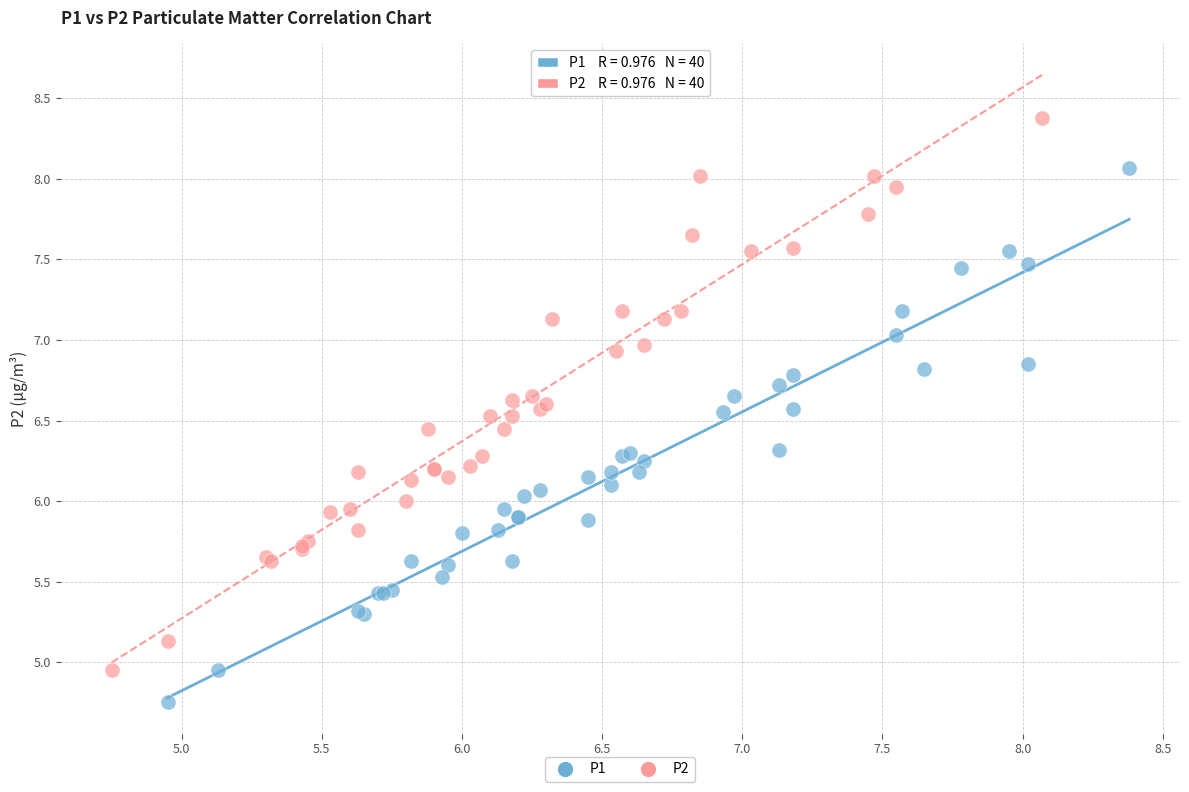

Which series reaches the minimum Y coordinate?

P1